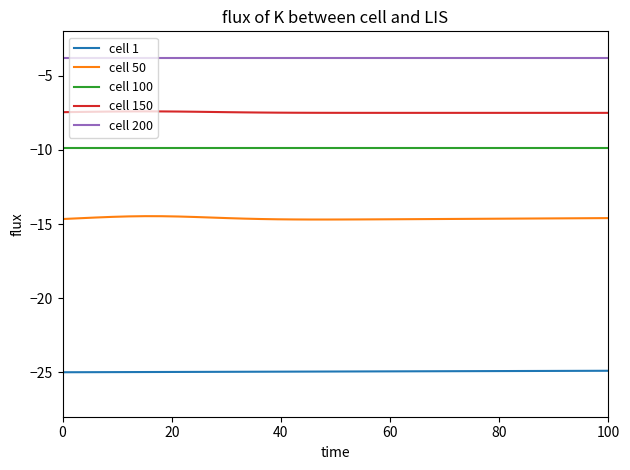

What are all the series names shown in the legend?

cell 1, cell 50, cell 100, cell 150, cell 200